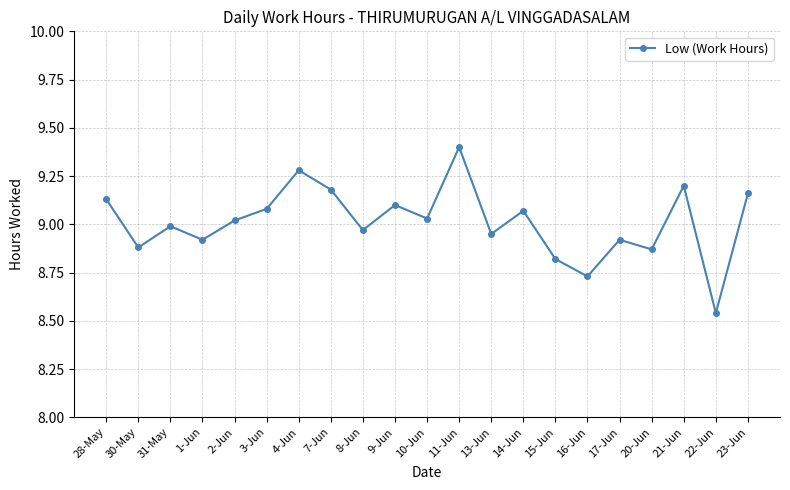

Where is the data nearest to the value 8?

22-Jun